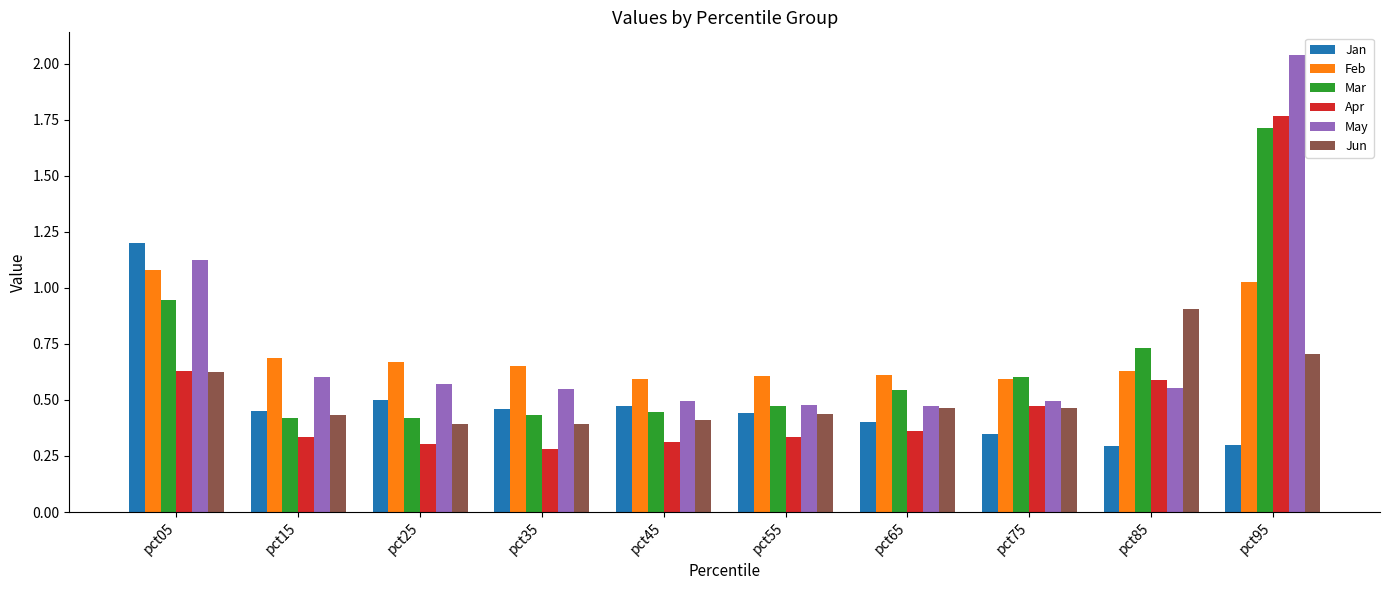

Is it true that May equals 0.5 at pct55?

True